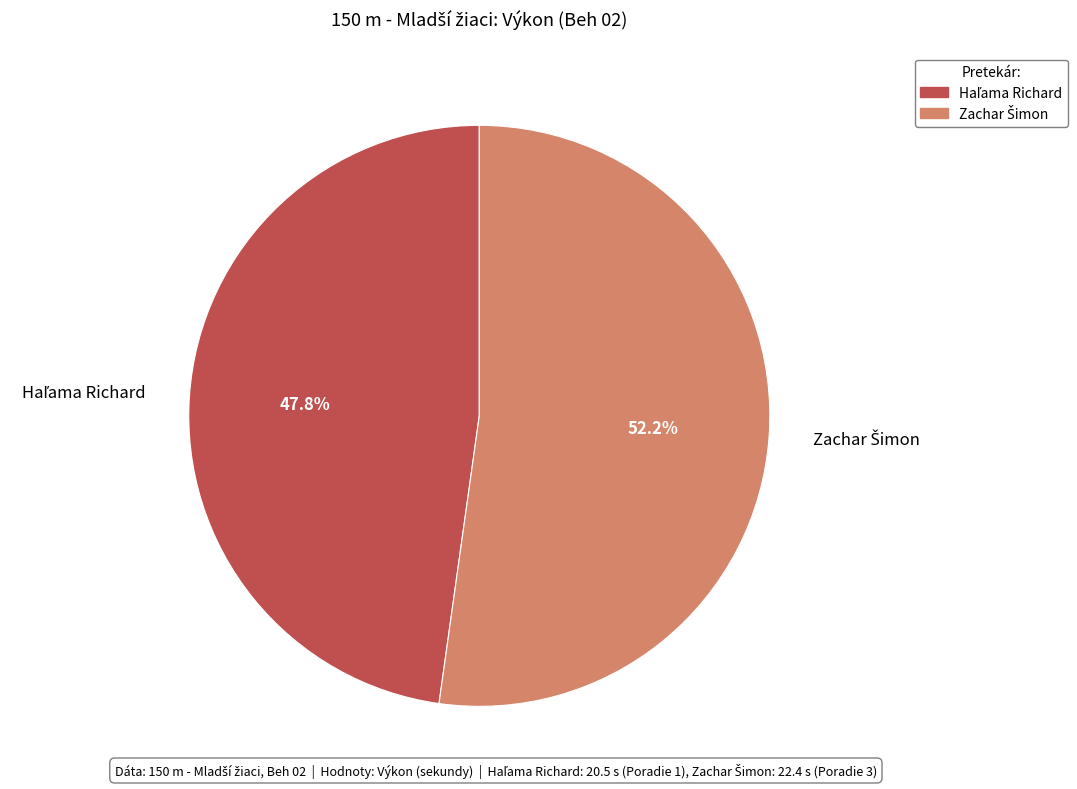

Is there any slice that represents more than half of the pie?

Yes